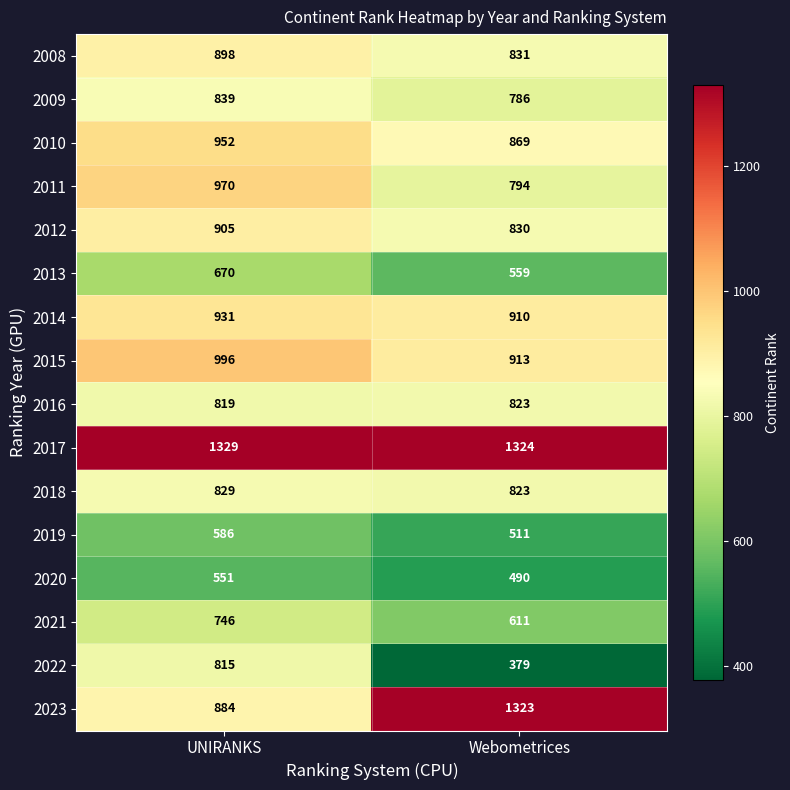

The value of 2012 at Webometrices is 289. True or false?

False